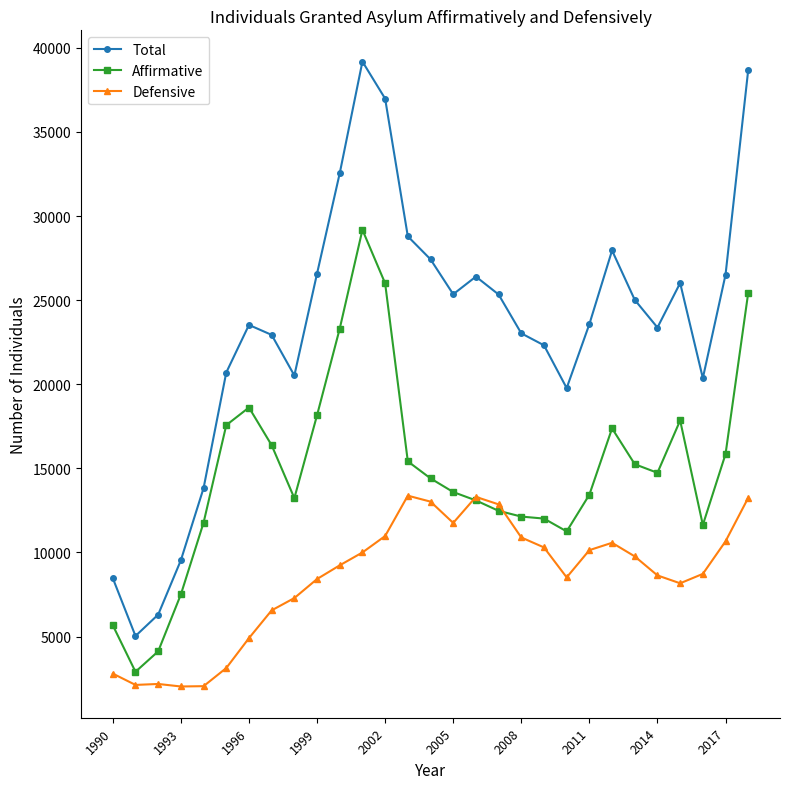

True or false: Total and Affirmative intersect in this chart.

False